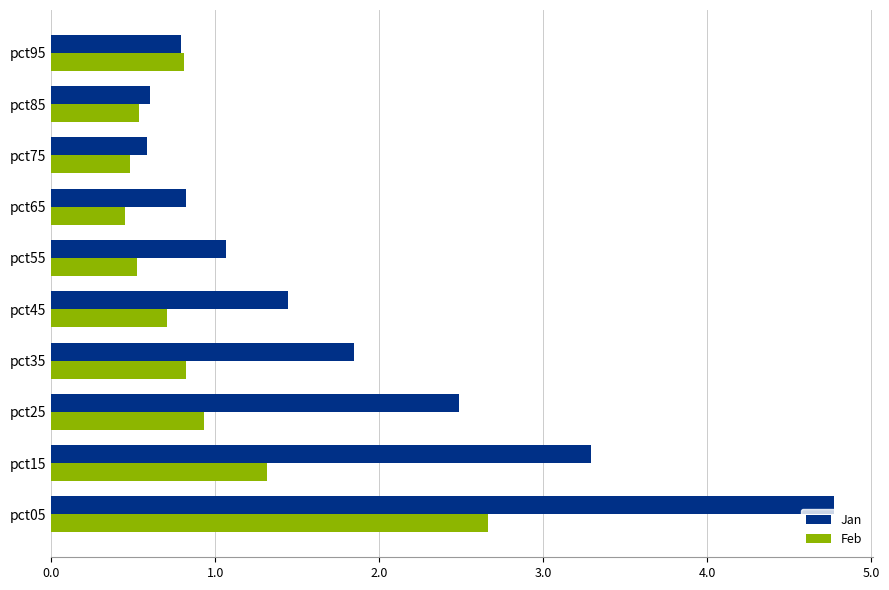

Which series has the largest range (max minus min)?

Jan